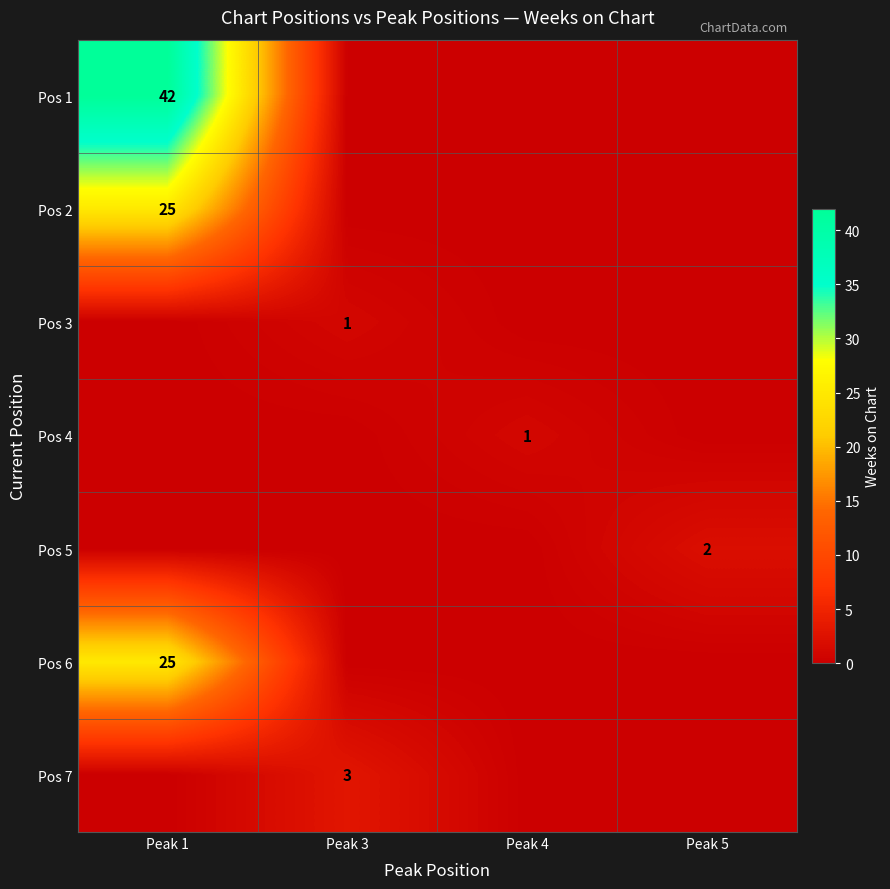

Which series changed the most between Peak 4 and Peak 5?

Pos 5